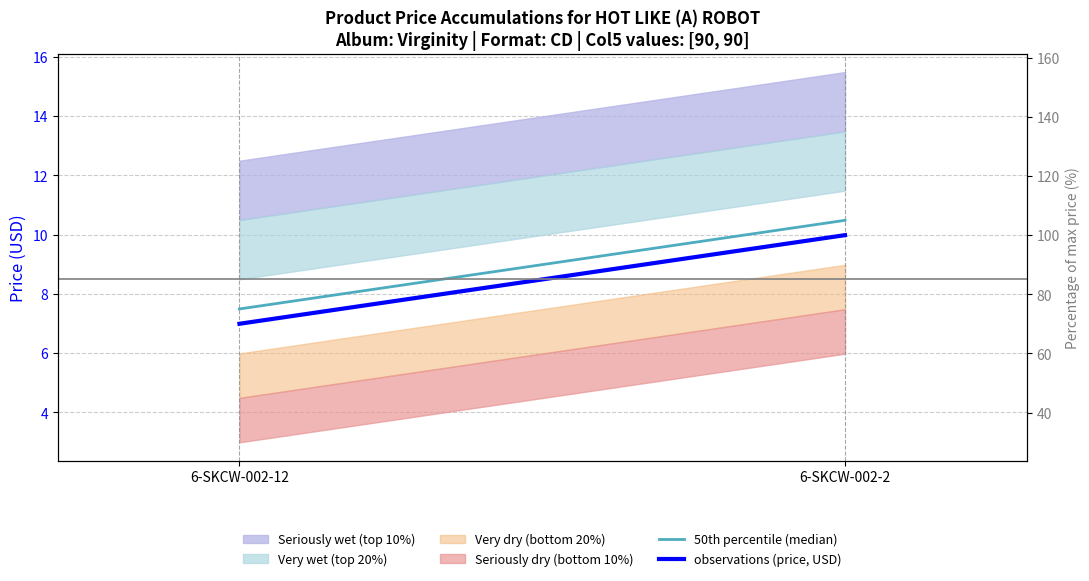

The value of observations (price, USD) at 6-SKCW-002-12 is 7.0. True or false?

True